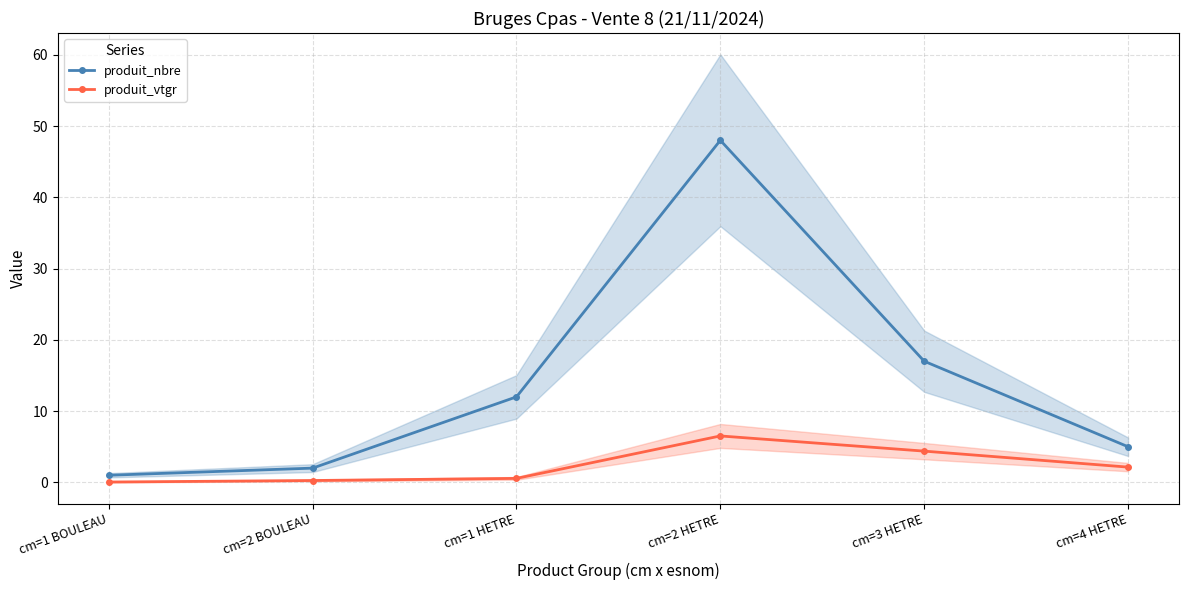

What is the label of the 1st point from the right?

cm=4 HETRE